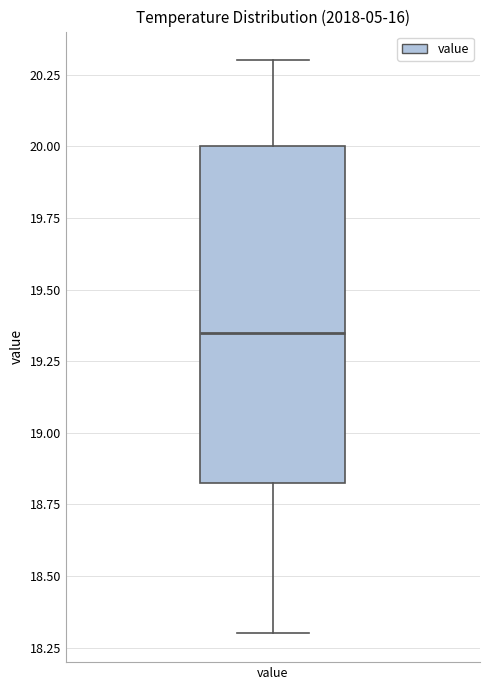

Transcribe this box plot: give where the median line is, the range the box spans, and where the two whiskers end, as read against the y-axis. The values are not printed on the chart, so give them approximately, as read against the axis.

median 19.35, box 18.85 to 20.00, whiskers 18.30 to 20.30